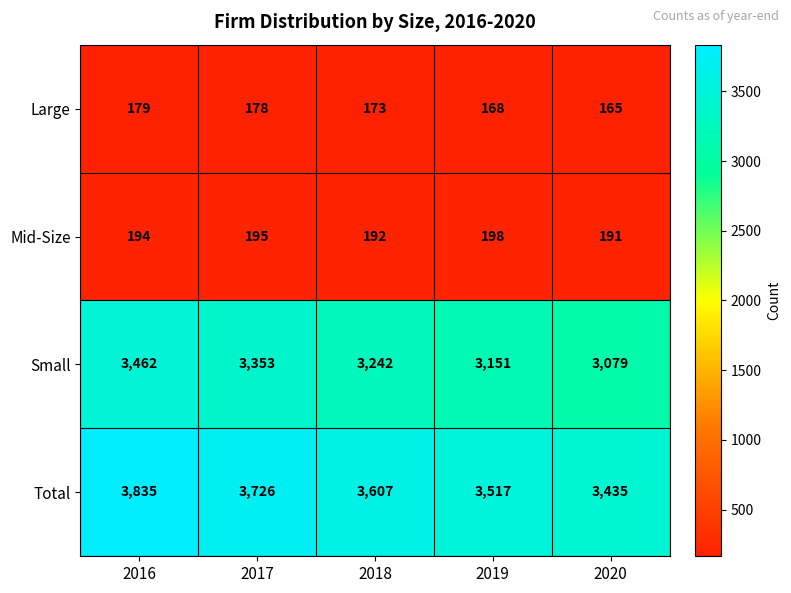

What is the difference between the Mid-Size values at 2017 and 2018?

3